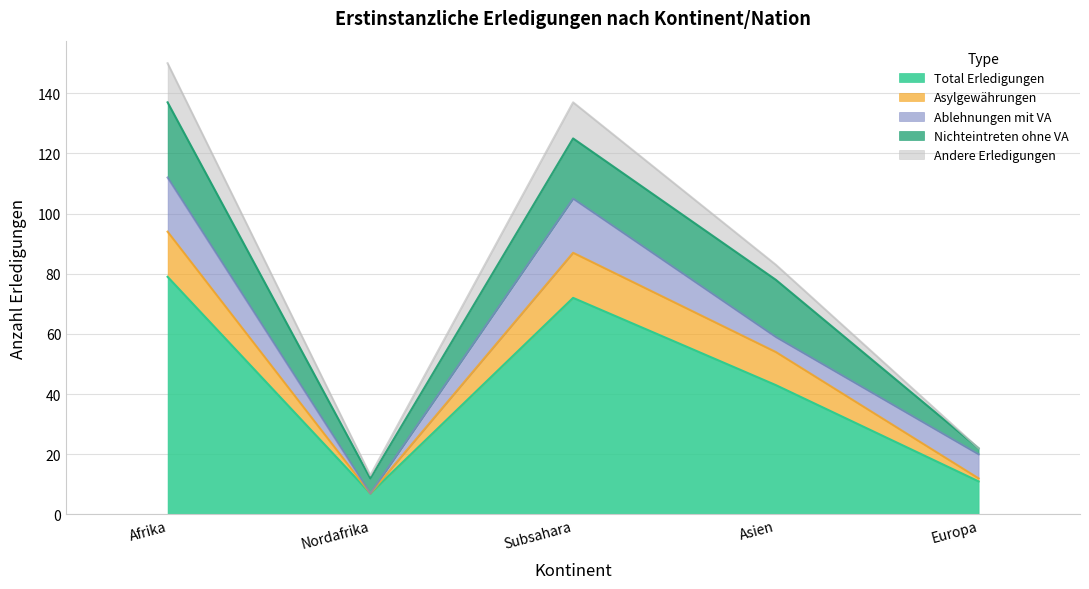

Does the chart have visible grid lines?

Yes